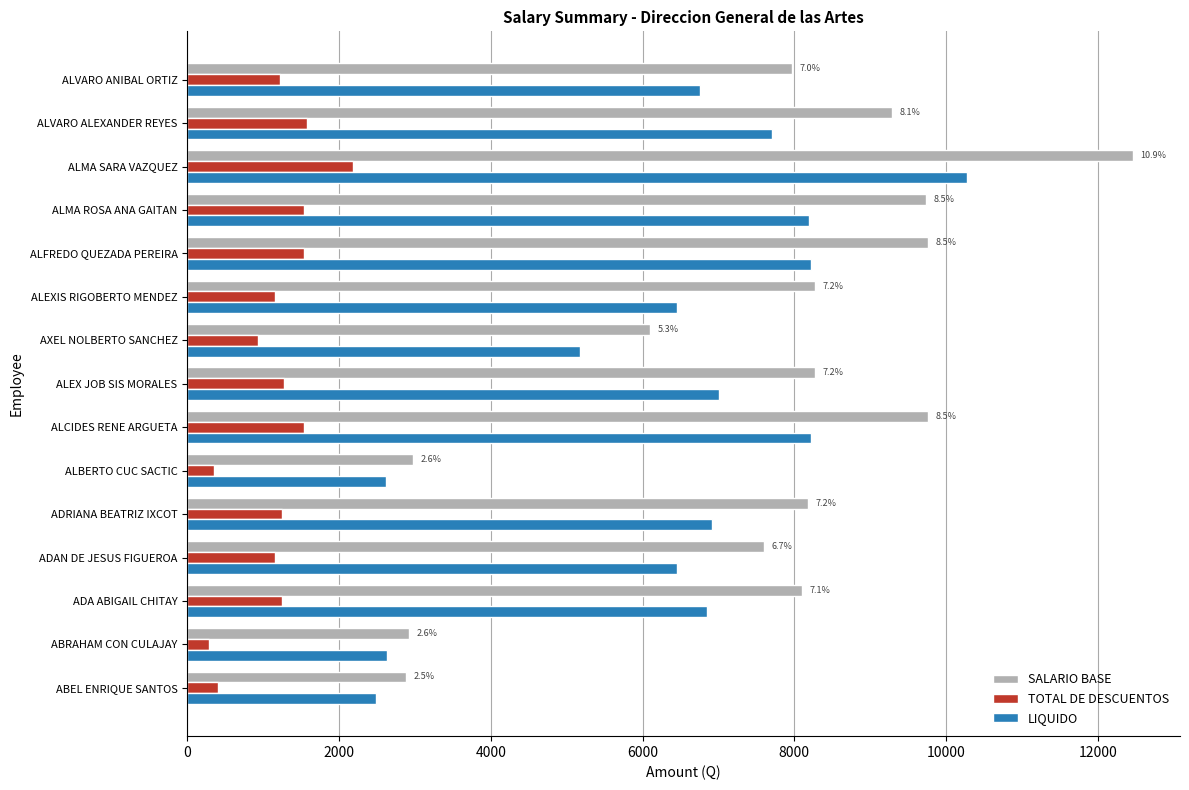

What is the total value across all series at ALFREDO QUEZADA PEREIRA?

19518.0